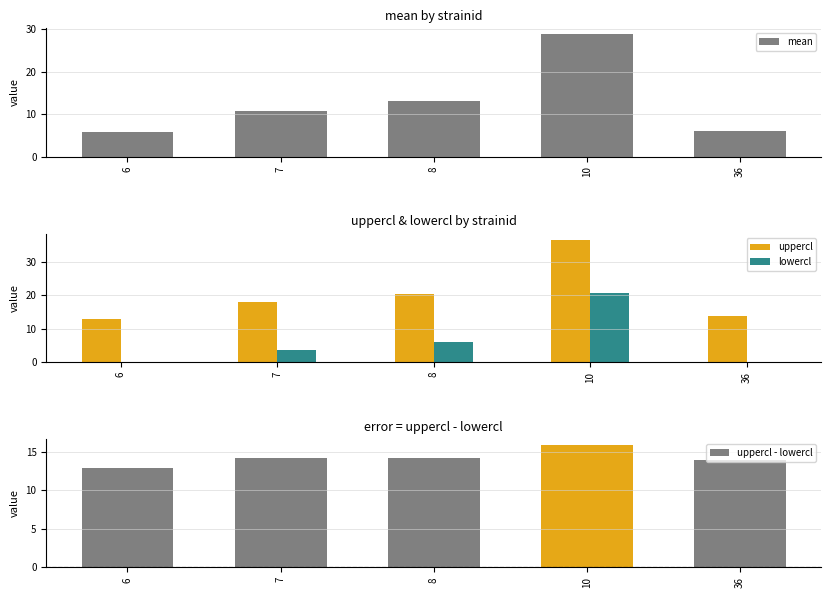

At which label does mean first exceed 10?

7